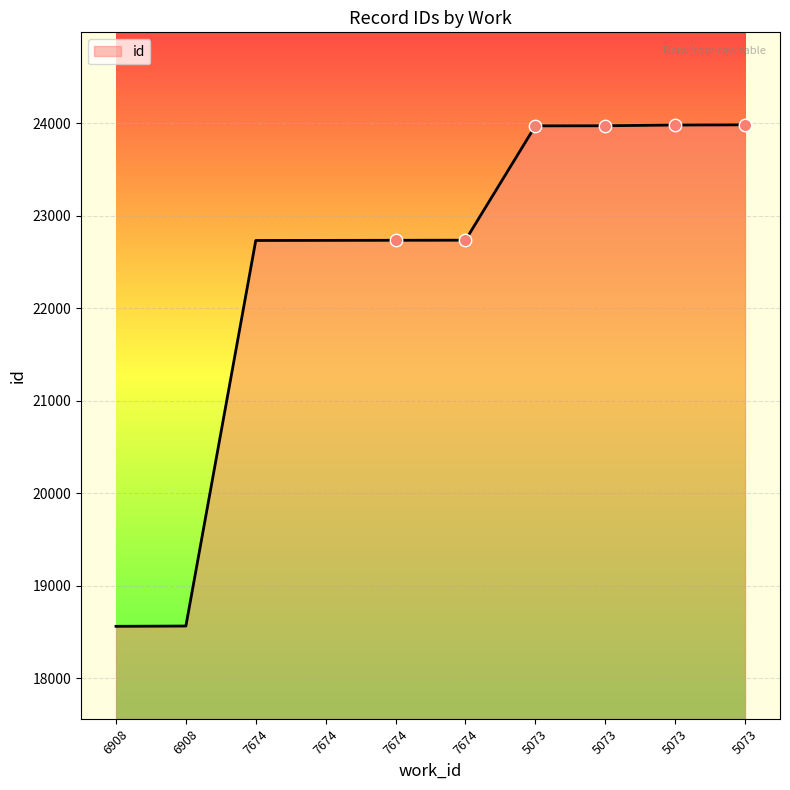

Between 6908 and 7674, which is larger?

7674